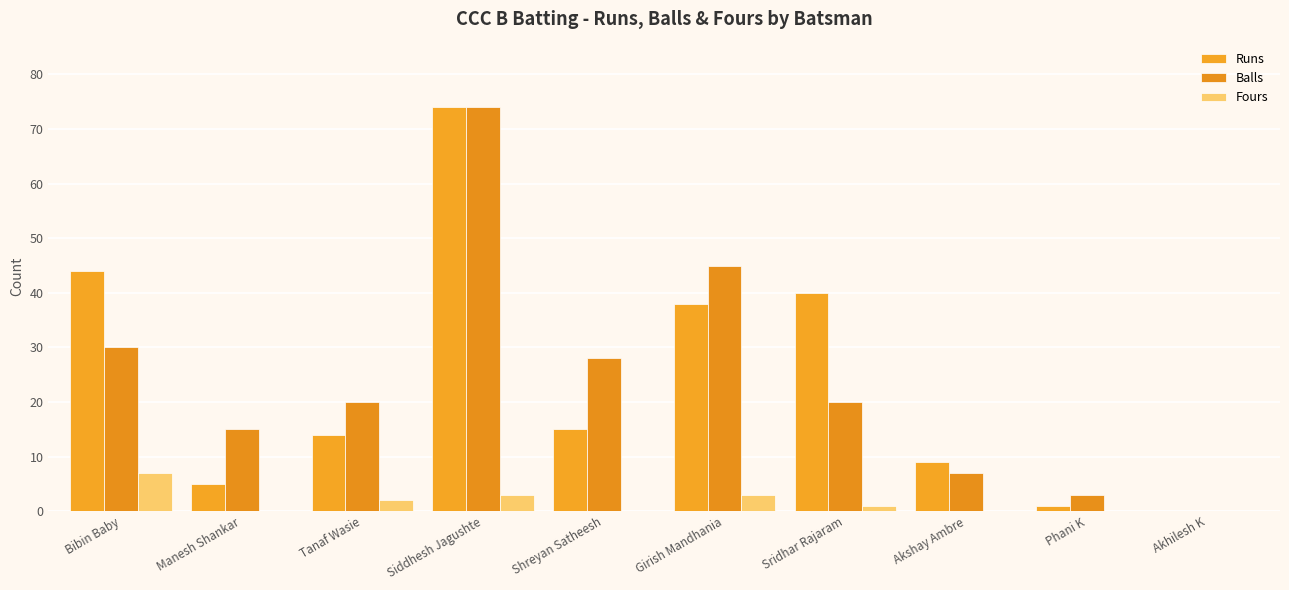

At which category is the sum across all series the highest?

Siddhesh Jagushte